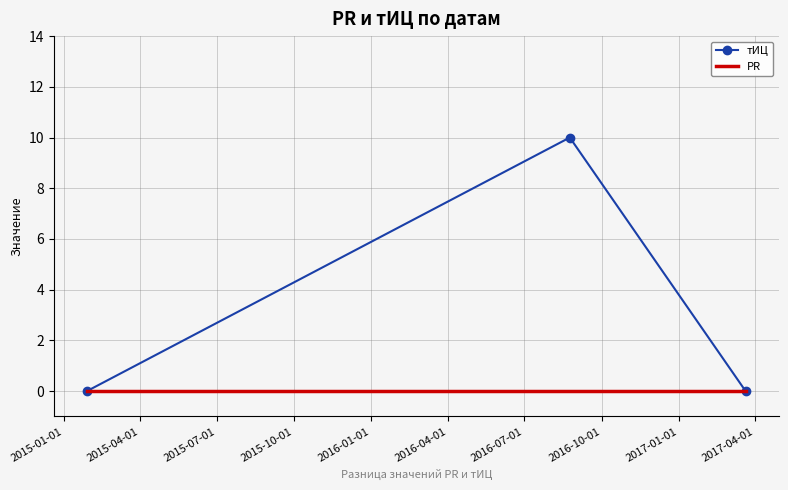

What is the difference between the maximum and minimum values in the тИЦ series?

10